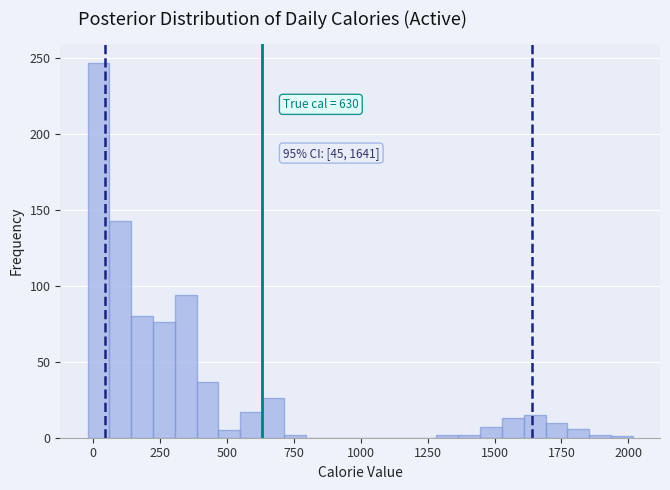

Around what value on the x-axis is the tallest bar? Give the approximate position of its centre, as read against the axis.

0